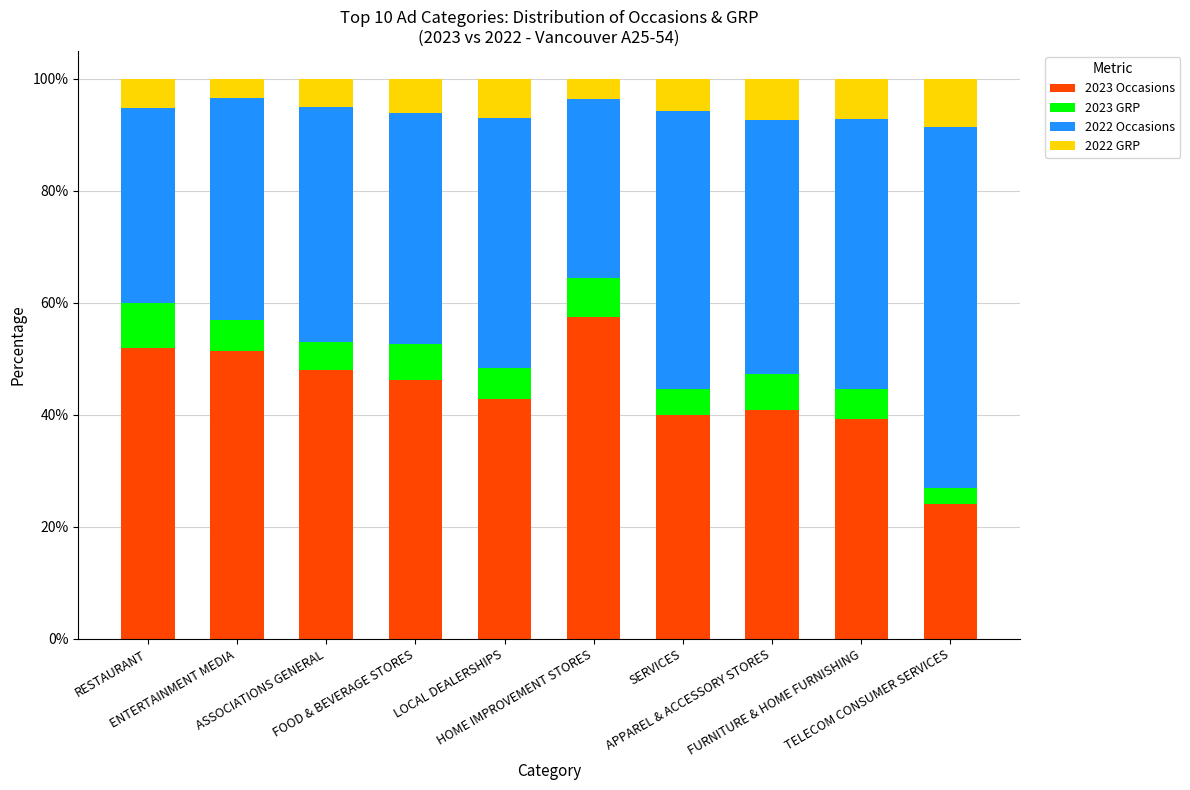

What are all the series names shown in the legend?

2023 Occasions, 2023 GRP, 2022 Occasions, 2022 GRP